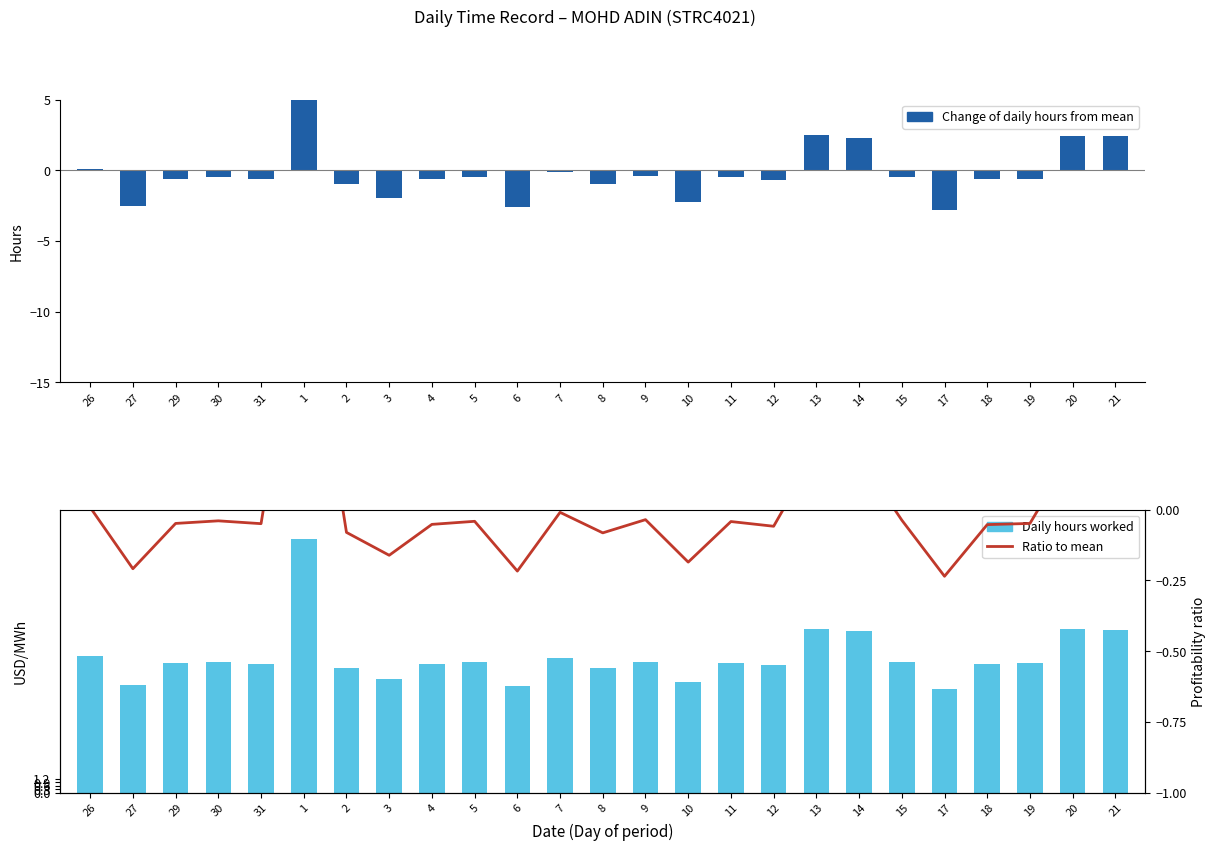

Reading left to right, what are all the values shown in this chart?

Change of daily hours from mean: 0.1	-2.5	-0.6	-0.5	-0.6	10.5	-1.0	-1.9	-0.6	-0.5	-2.6	-0.1	-1.0	-0.4	-2.2	-0.5	-0.7	2.5	2.2	-0.4	-2.8	-0.6	-0.6	2.5	2.4
Daily hours worked: 12.1	9.5	11.4	11.5	11.4	22.4	11.0	10.1	11.4	11.5	9.4	11.9	11.0	11.6	9.8	11.5	11.3	14.5	14.2	11.6	9.2	11.4	11.4	14.4	14.4
Ratio to mean: 0.0	-0.2	-0.0	-0.0	-0.0	0.9	-0.1	-0.2	-0.1	-0.0	-0.2	-0.0	-0.1	-0.0	-0.2	-0.0	-0.1	0.2	0.2	-0.0	-0.2	-0.1	-0.0	0.2	0.2